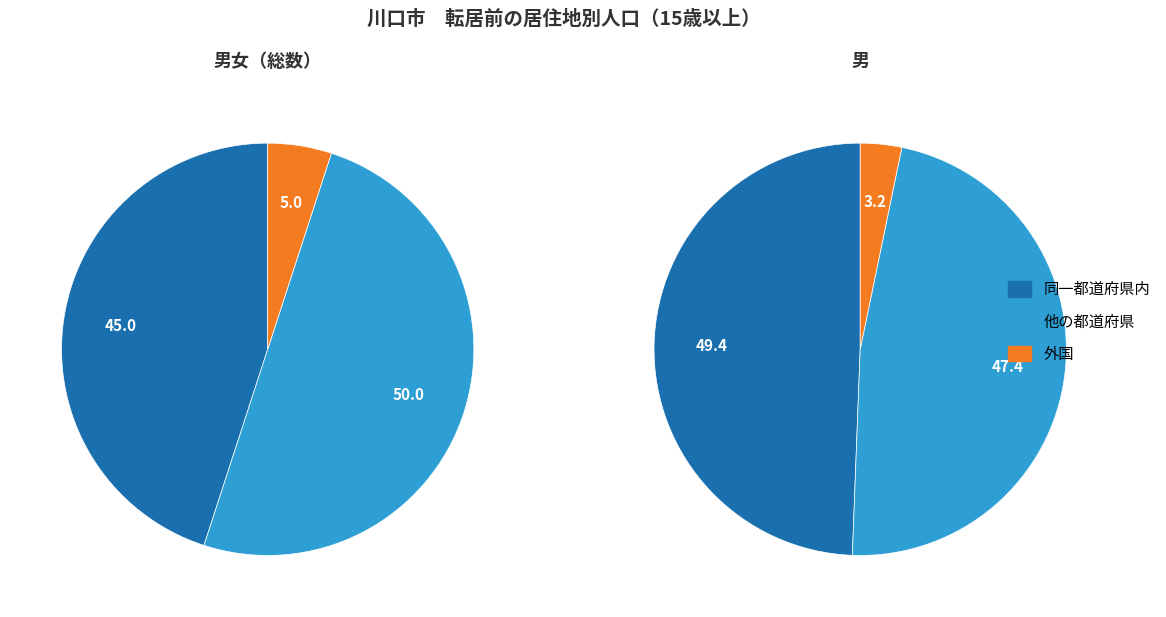

What is the smallest slice in the pie chart?

外国